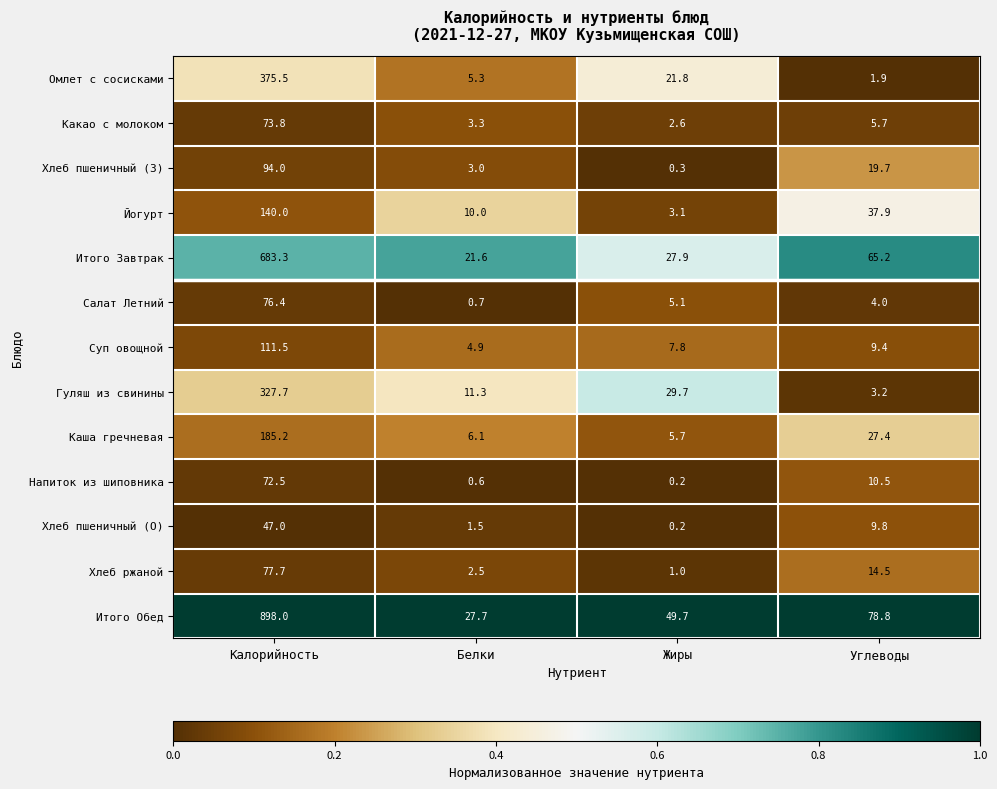

At Калорийность, list the series in order from largest to smallest.

Итого Обед, Итого Завтрак, Омлет с сосисками, Гуляш из свинины, Каша гречневая, Йогурт, Суп овощной, Хлеб пшеничный (З), Хлеб ржаной, Салат Летний, Какао с молоком, Напиток из шиповника, Хлеб пшеничный (О)